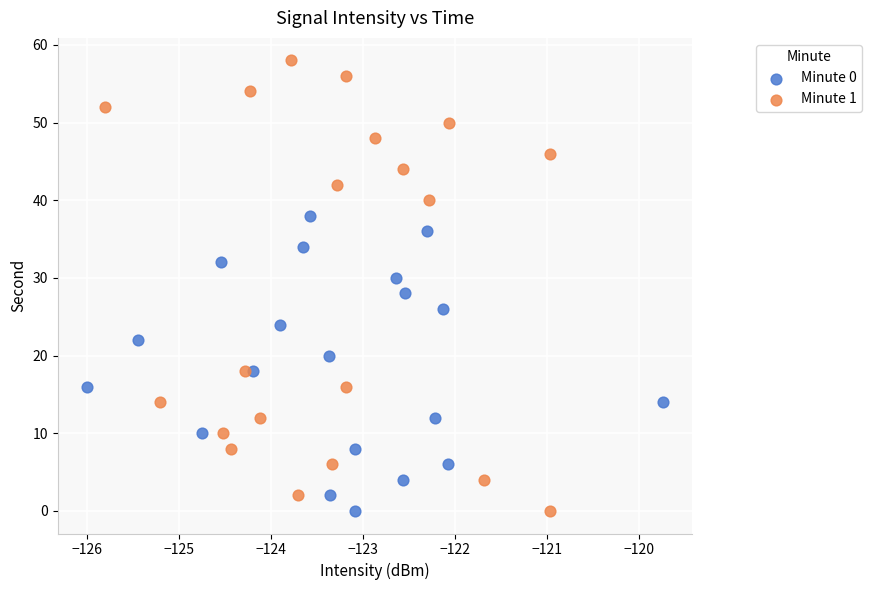

What are all the series names shown in the legend?

Minute 0, Minute 1